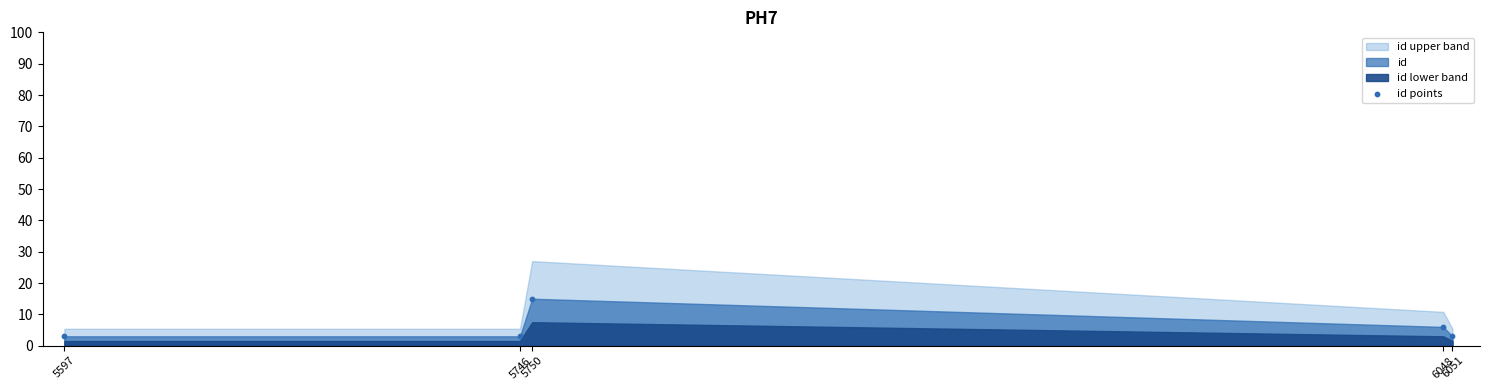

What Y value in the scatter plot is closest to 9?

6